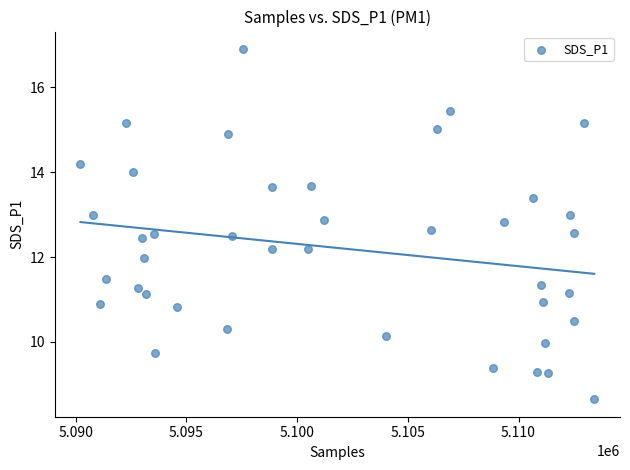

What is the range of X values (max minus min)?

23199.0